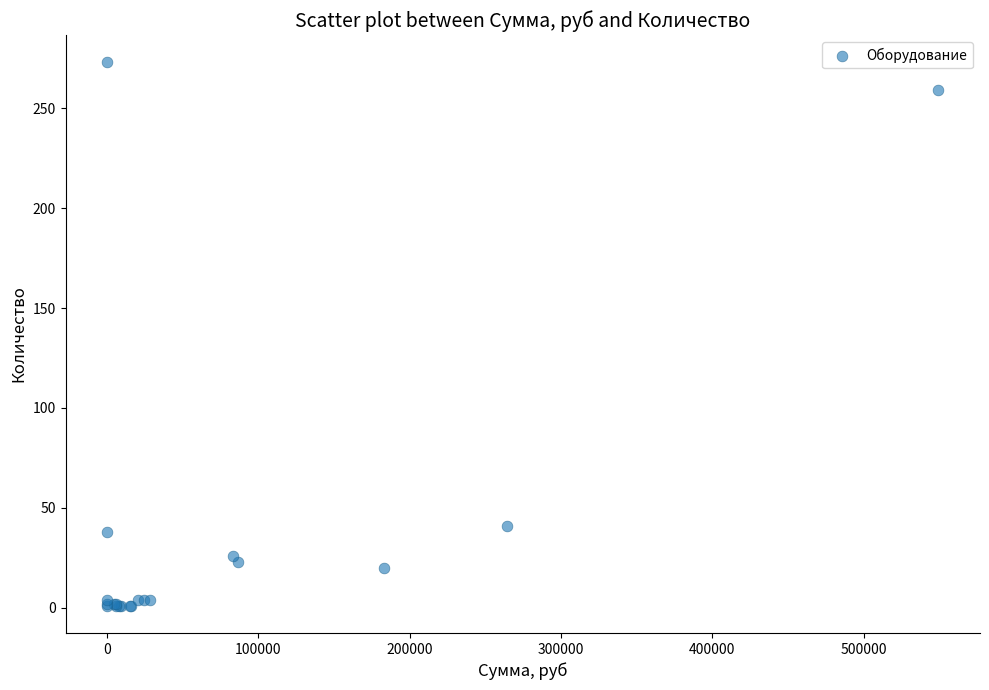

What Y value in the scatter plot is closest to 137?

41